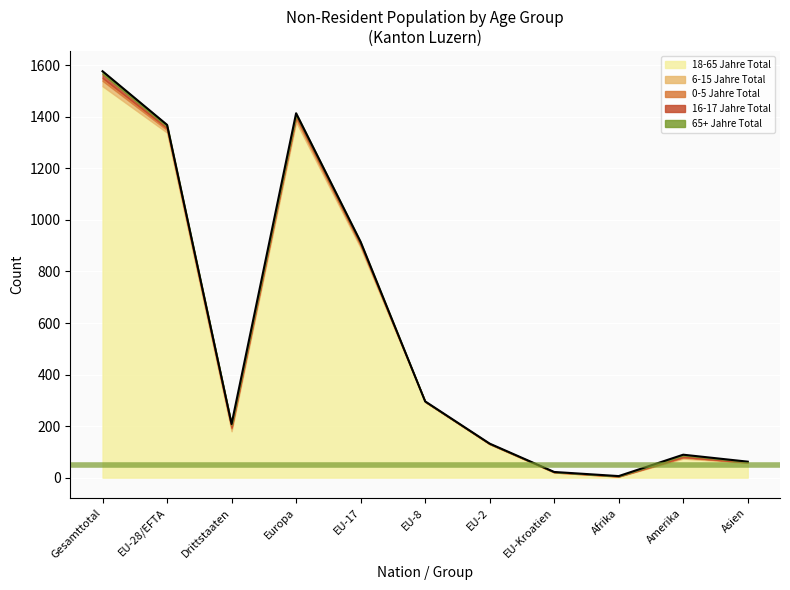

Which series has the largest total across all categories?

18-65 Jahre Total